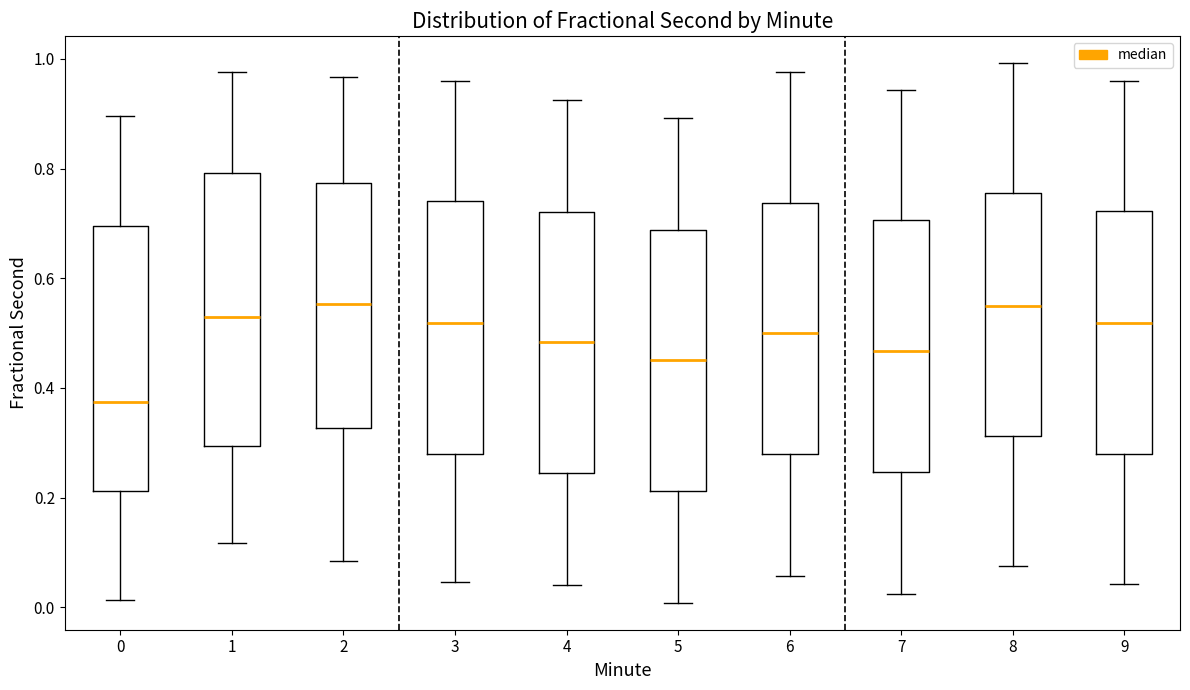

Which box's median line is the lowest?

0